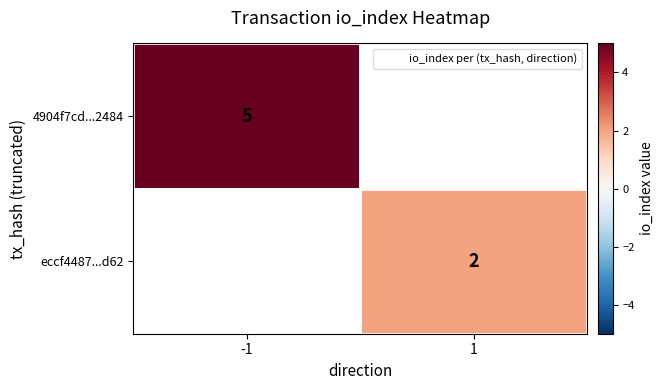

Is the value of eccf4487...d62 at 1 greater than the value of 4904f7cd...2484 at 1?

No